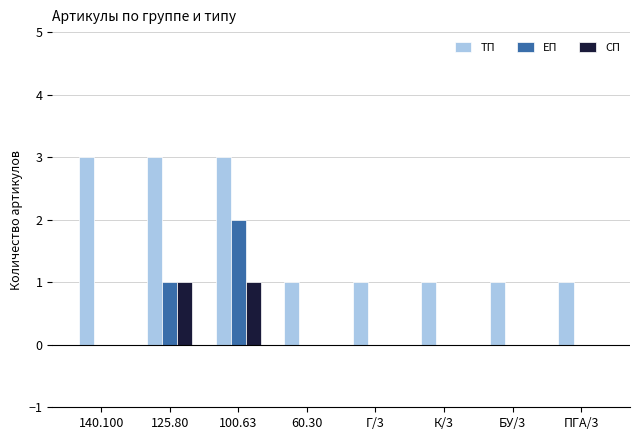

Between 125.80 and Г/3, which series saw the biggest shift?

ТП